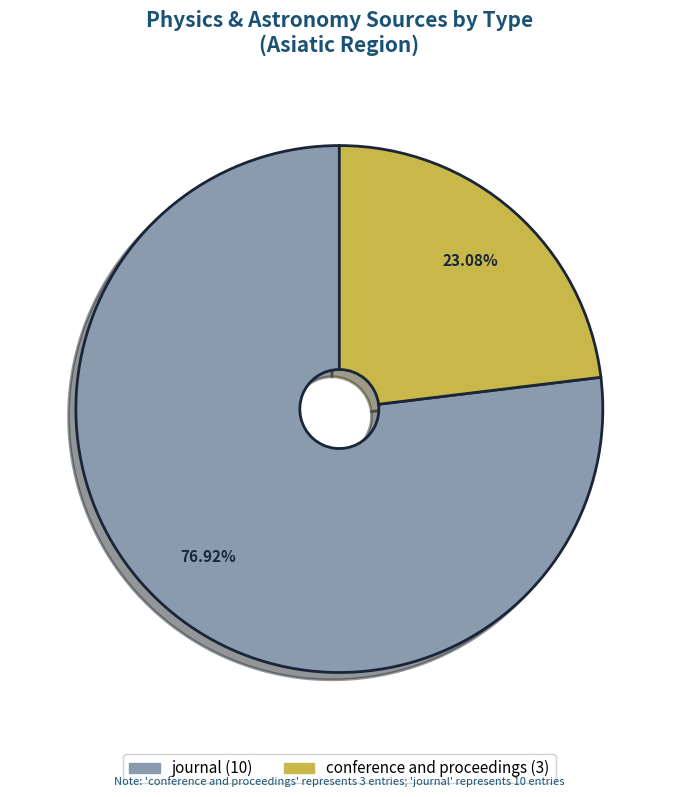

How many slices are in this pie chart?

2